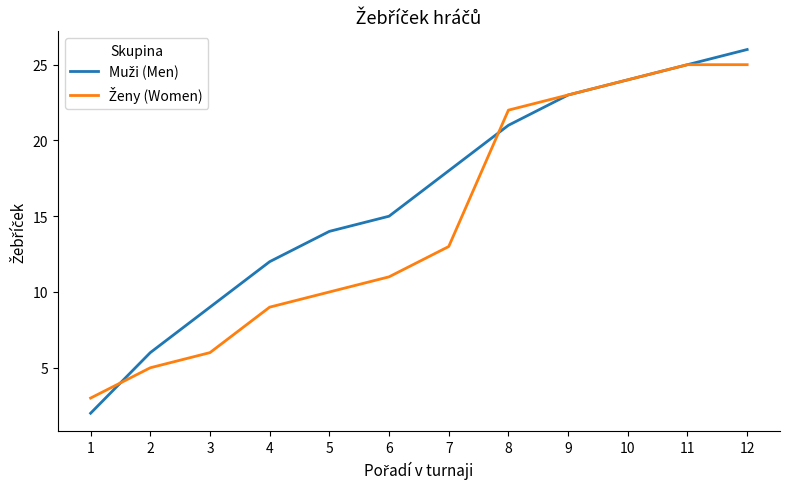

At which category does the chart reach its peak across all series?

12